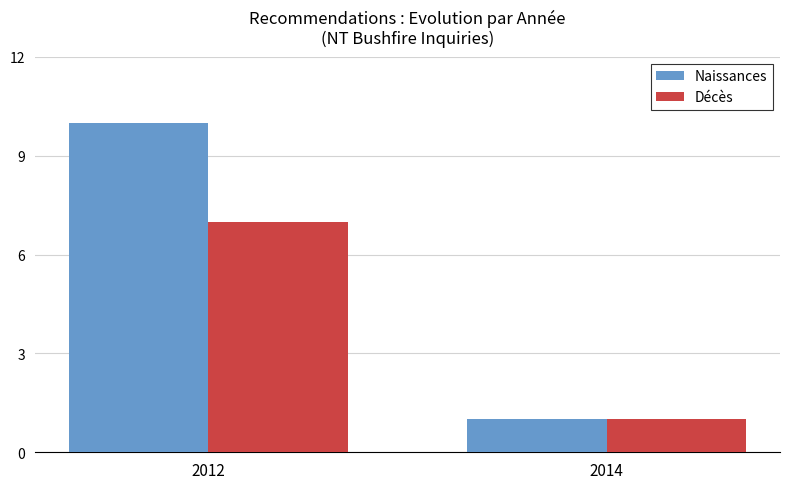

Does the chart contain any negative values?

No